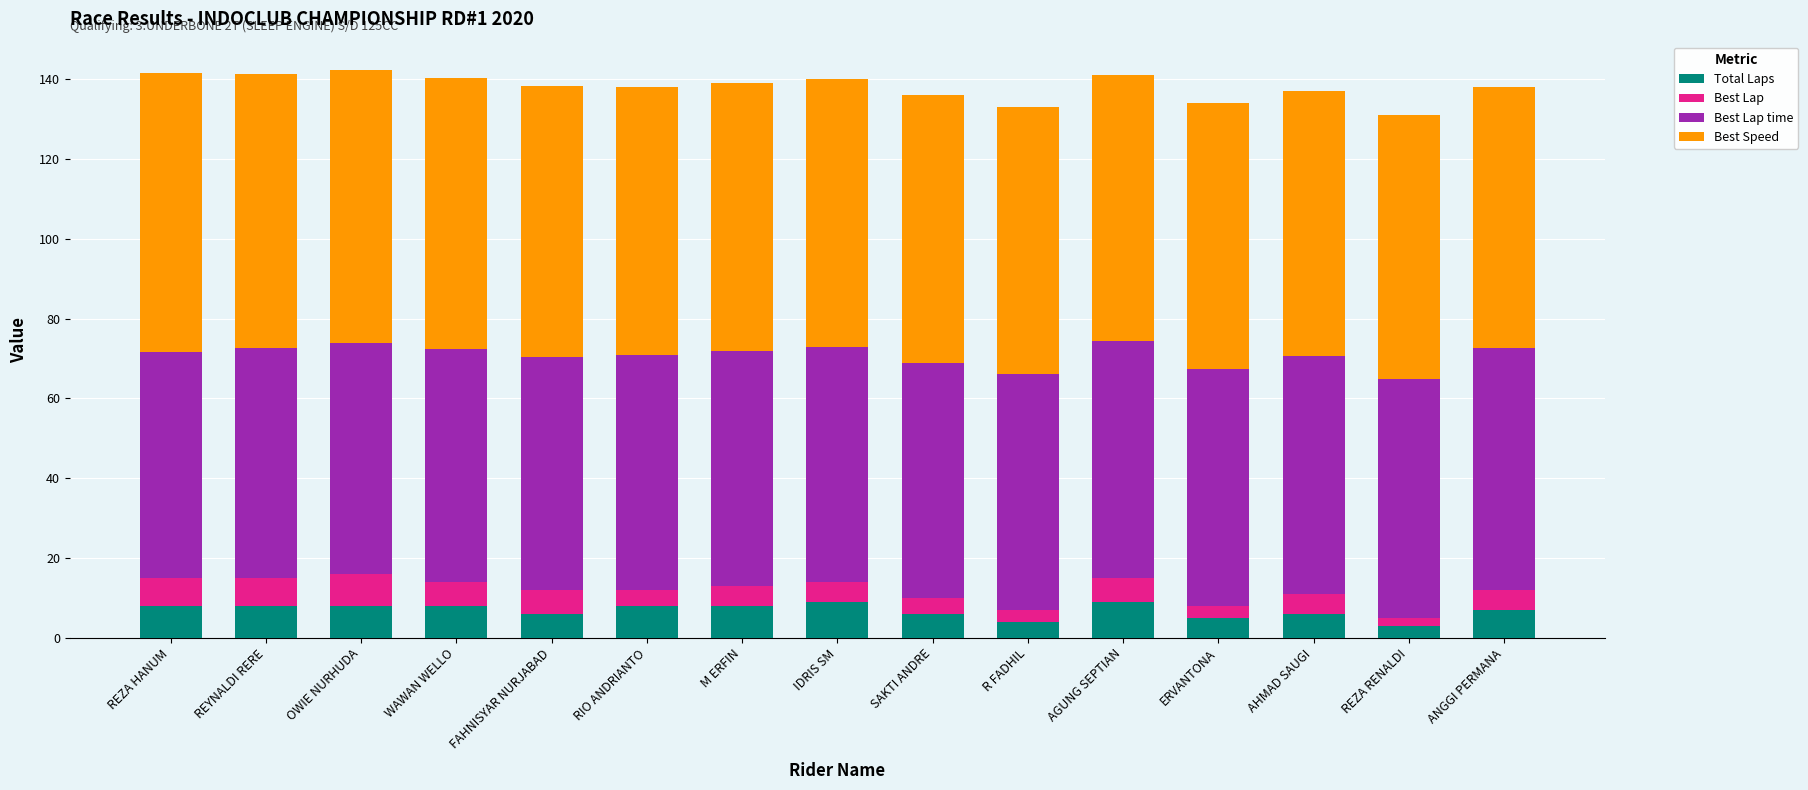

What is the average value of the Total Laps series?

6.9